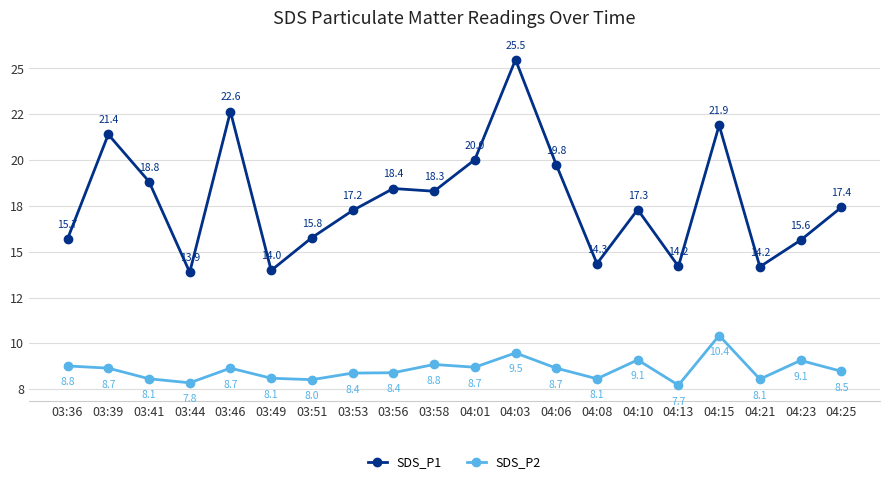

At which label does SDS_P2 reach its minimum?

04:13